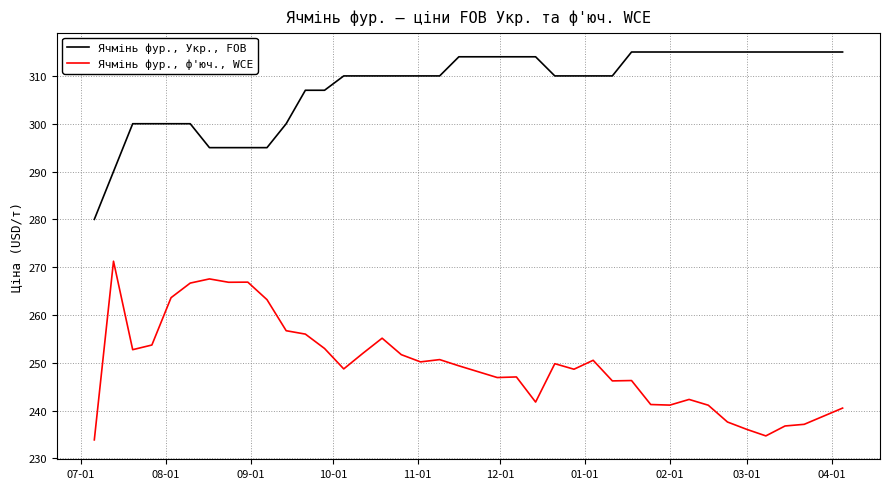

What is the maximum value shown in the chart?

315.0